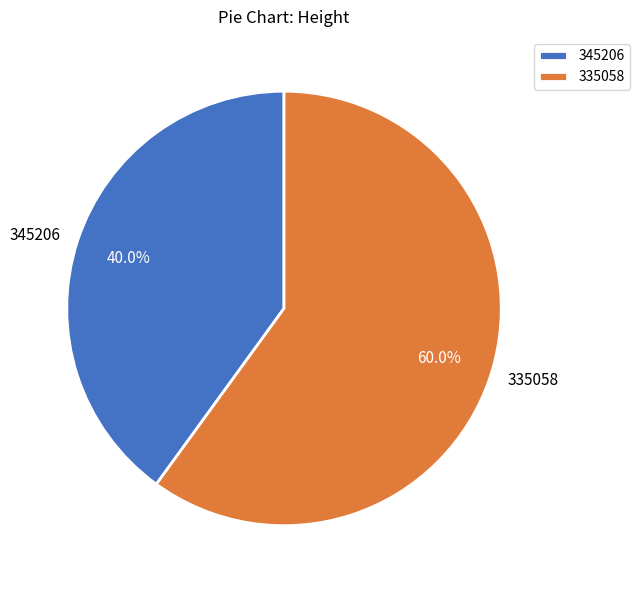

Is 345206 the majority of the pie?

No